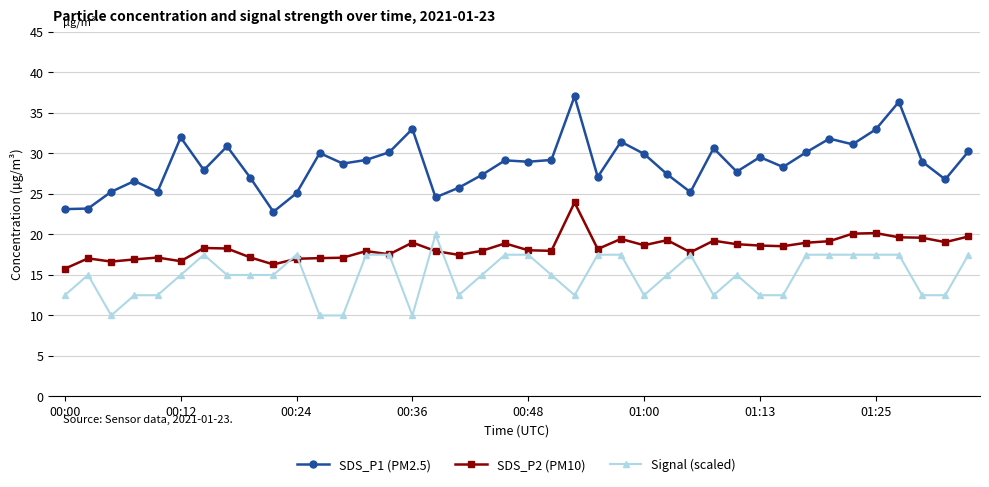

What is the lowest value of the Signal (scaled) series?

10.0